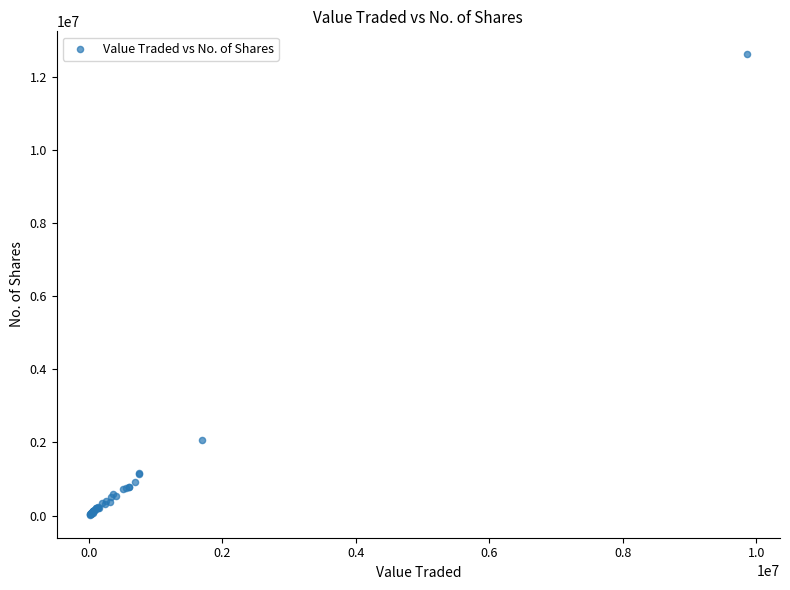

What Y value in the scatter plot is closest to 6314811?

2063728